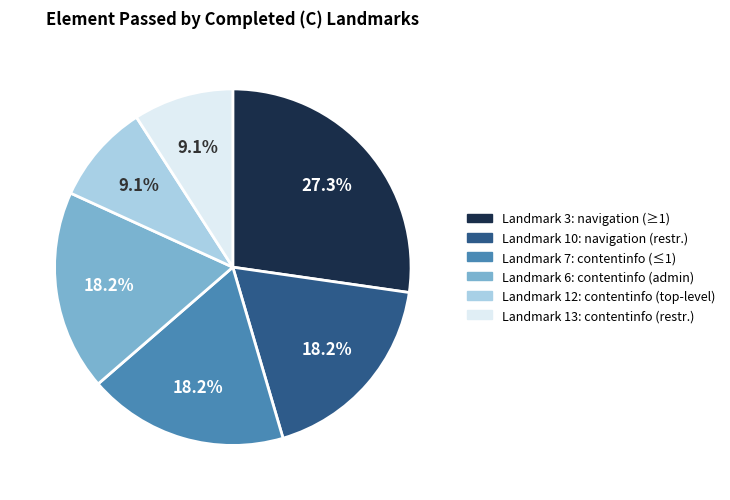

Does any single category account for the majority?

No